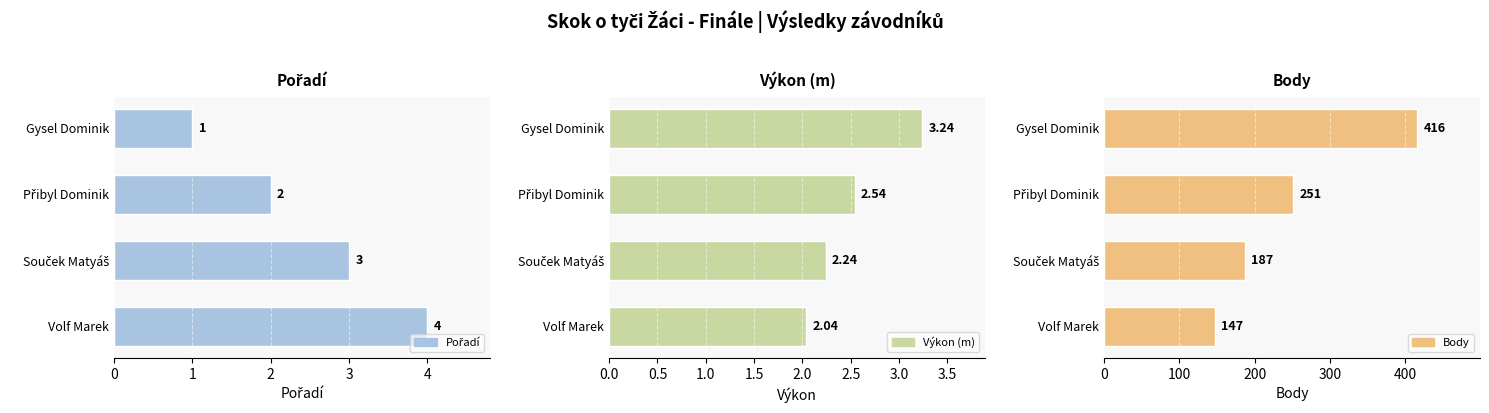

The Výkon (m) series shows 2.5 at Přibyl Dominik. True or false?

True